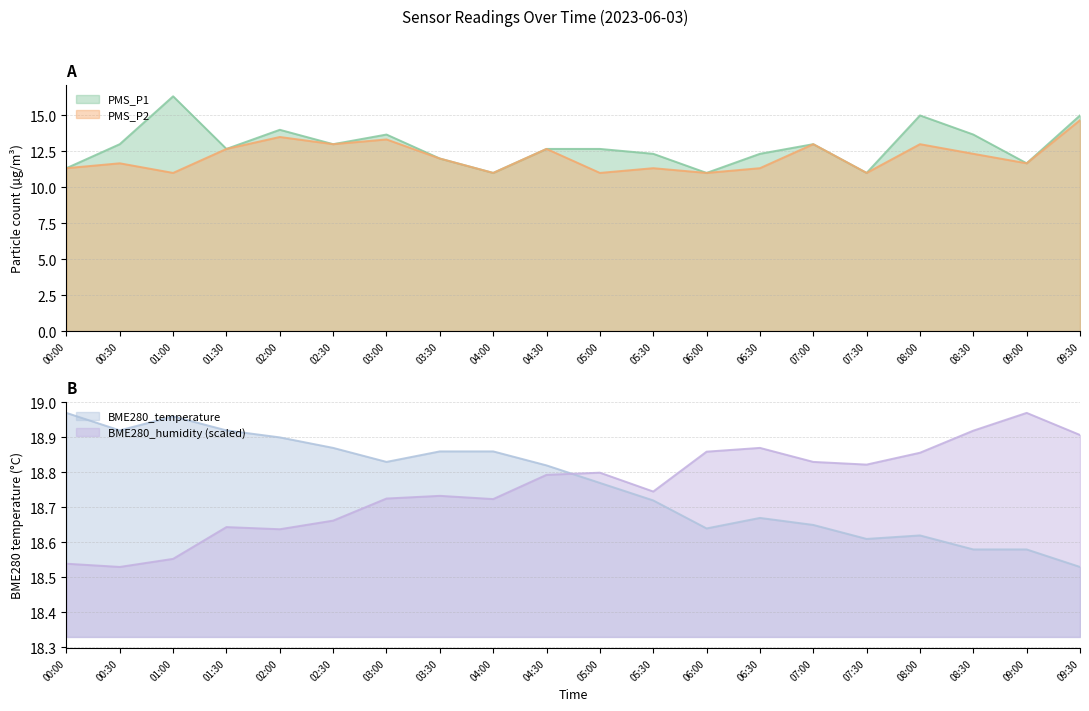

Reading right to left, transcribe all the data shown in this chart.

PMS_P1: 15.0	11.7	13.7	15.0	11.0	13.0	12.3	11.0	12.3	12.7	12.7	11.0	12.0	13.7	13.0	14.0	12.7	16.3	13.0	11.3
PMS_P2: 14.7	11.7	12.3	13.0	11.0	13.0	11.3	11.0	11.3	11.0	12.7	11.0	12.0	13.3	13.0	13.5	12.7	11.0	11.7	11.3
BME280_temperature: 18.5	18.6	18.6	18.6	18.6	18.6	18.7	18.6	18.7	18.8	18.8	18.9	18.9	18.8	18.9	18.9	18.9	19.0	18.9	19.0
BME280_humidity: 18.9	19.0	18.9	18.9	18.8	18.8	18.9	18.9	18.7	18.8	18.8	18.7	18.7	18.7	18.7	18.6	18.6	18.6	18.5	18.5